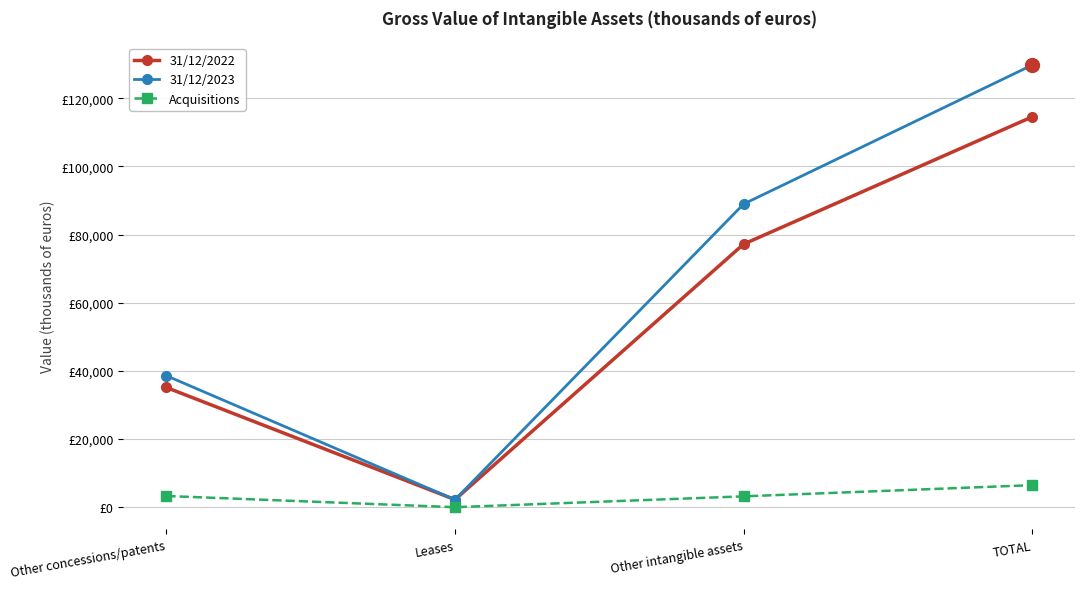

Reading right to left, list all the values displayed in this chart.

31/12/2022: 114540	77184	2229	35127
31/12/2023: 129735	88951	2197	38587
Acquisitions: 6469	3181	0	3288